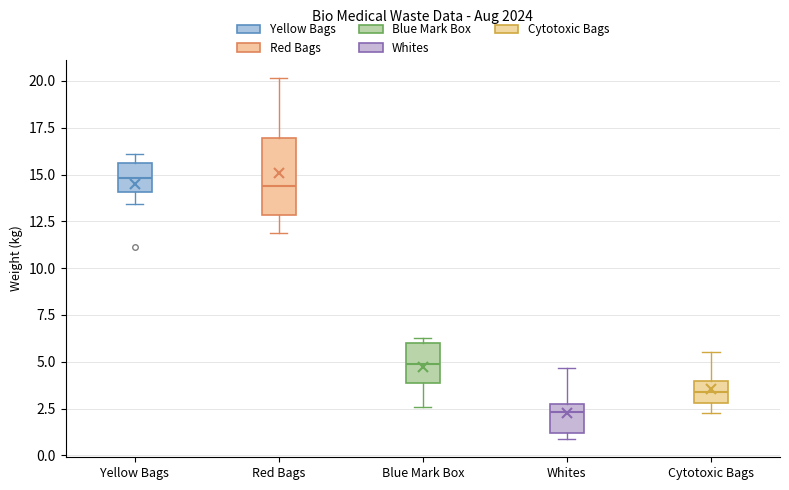

Reading left to right, transcribe this box plot: for each box, give where its median line is, the range the box spans, and where its two whiskers end, as read against the y-axis. The values are not printed on the chart, so give them approximately, as read against the axis.

Yellow Bags: median 15.0, box 14.0 to 15.5, whiskers 13.5 to 16.0
Red Bags: median 14.5, box 13.0 to 17.0, whiskers 12.0 to 20.0
Blue Mark Box: median 5.0, box 4.0 to 6.0, whiskers 2.5 to 6.5
Whites: median 2.5 (just below the box's upper edge), box 1.0 to 2.5, whiskers 1.0 (just below the box's lower edge) to 4.5
Cytotoxic Bags: median 3.5, box 3.0 to 4.0, whiskers 2.5 to 5.5